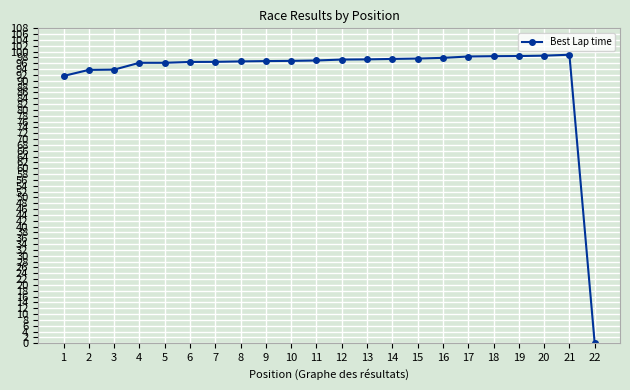

What is the sum of all values?

2032.3